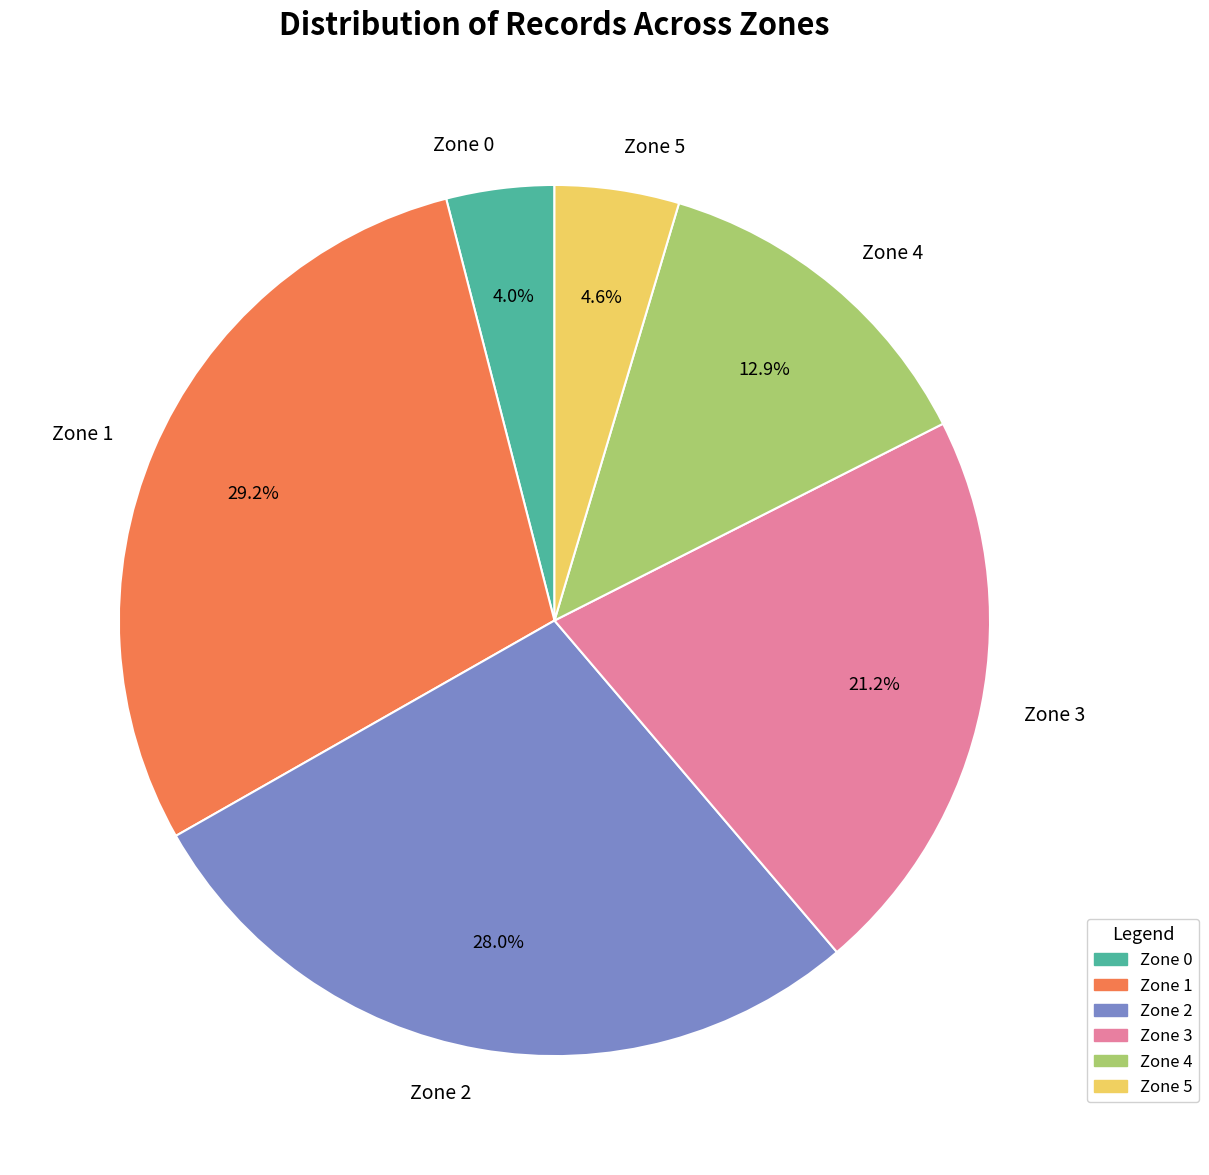

What is the smallest slice in the pie chart?

Zone 0